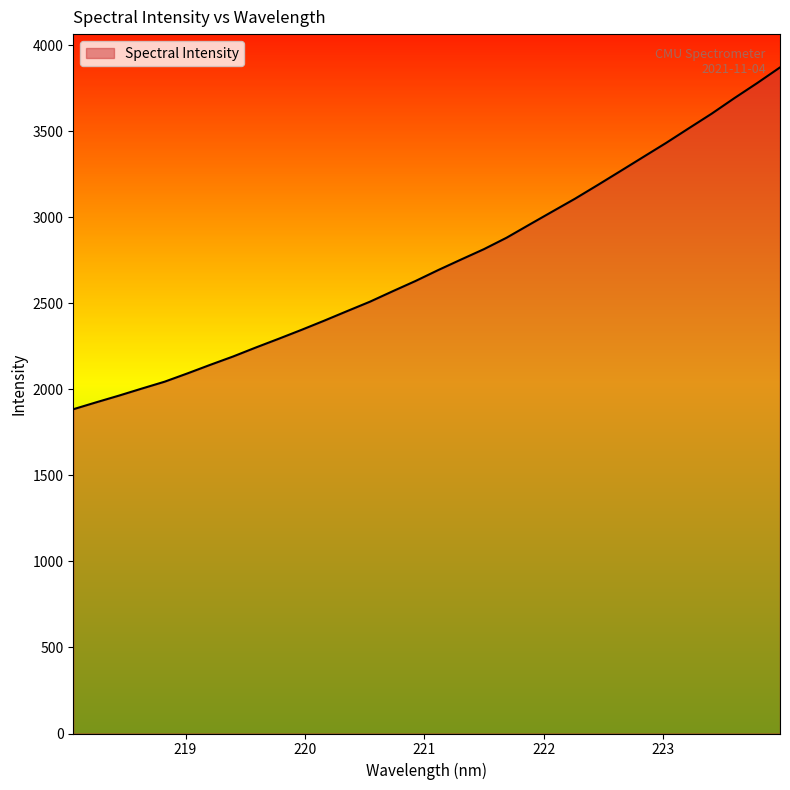

What is the minimum value shown in the chart?

1884.6